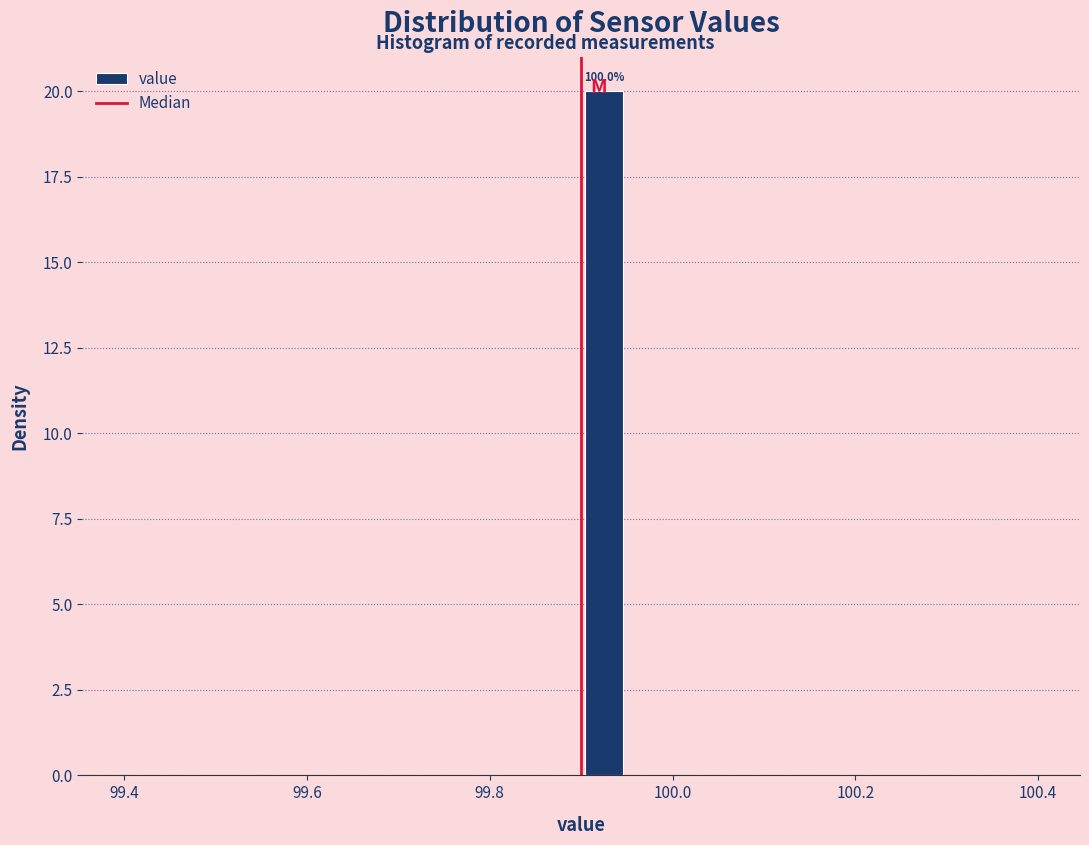

Read against the x-axis, roughly where is the centre of the tallest bar?

99.92